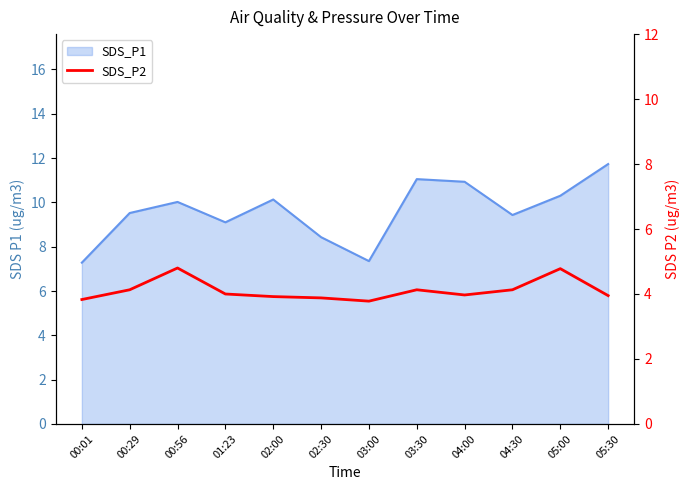

How many values are below 4?

6